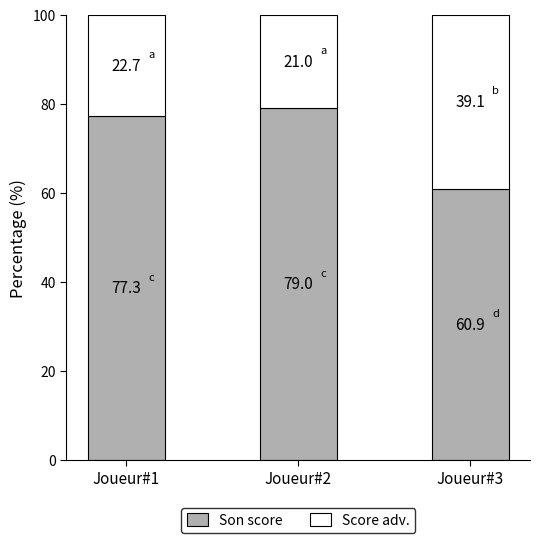

What is the total value across all series at Joueur#1?

100.0